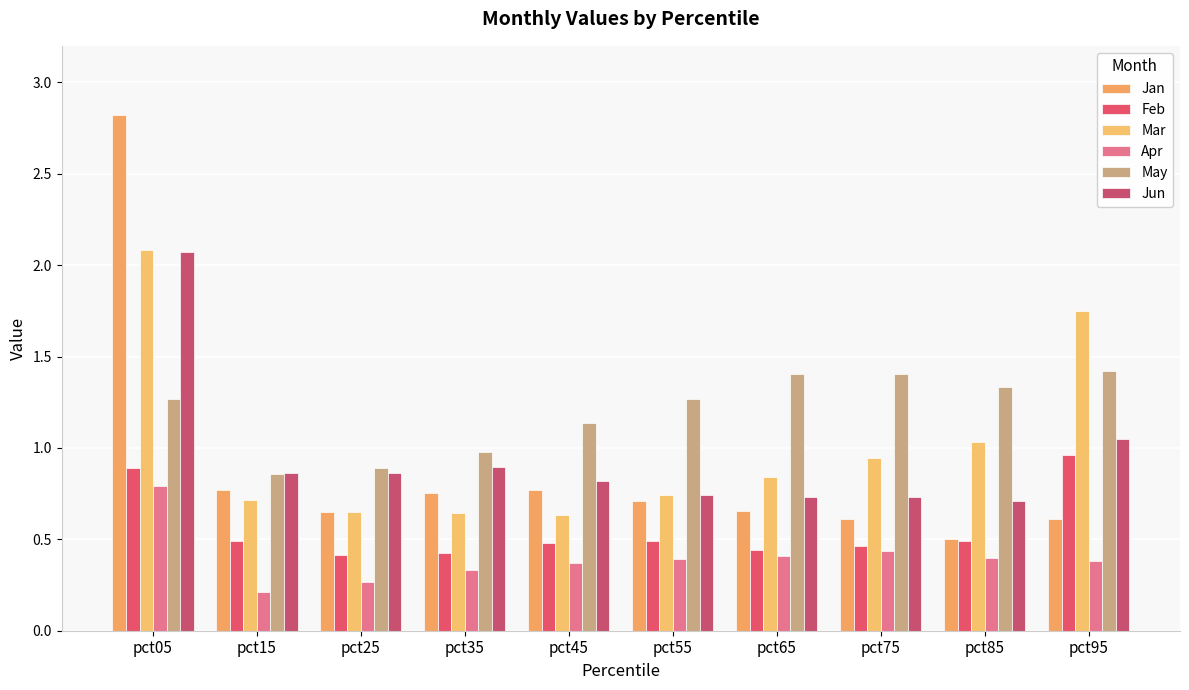

What are all the series names shown in the legend?

Jan, Feb, Mar, Apr, May, Jun